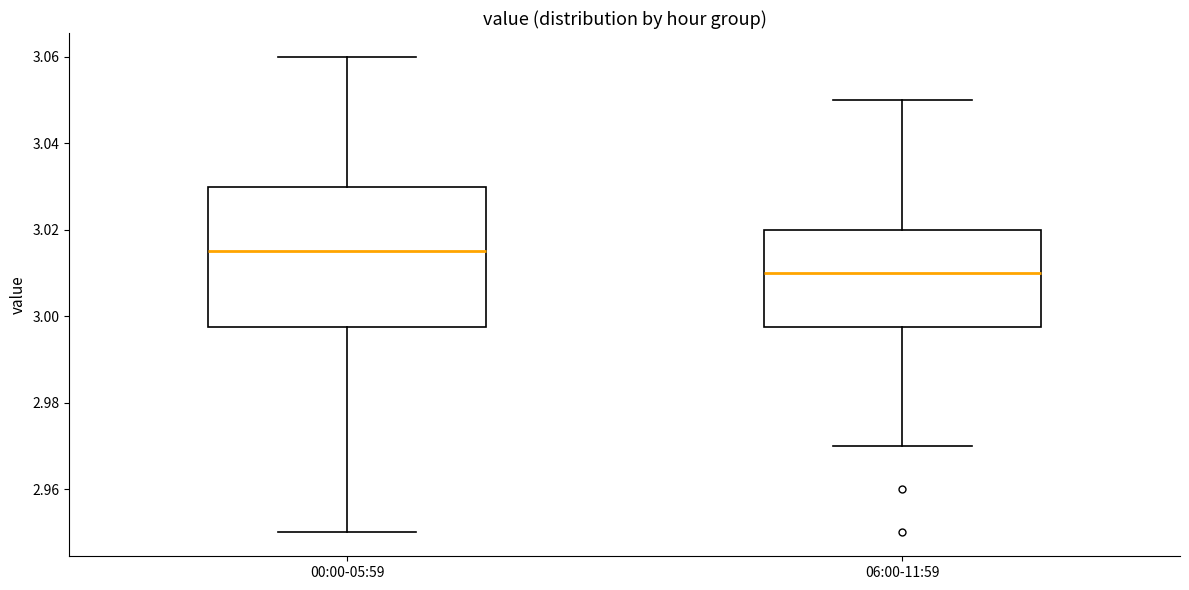

Where is the upper edge of the box for 06:00-11:59 on the y-axis? The values are not printed on the chart, so give them approximately, as read against the axis.

3.020